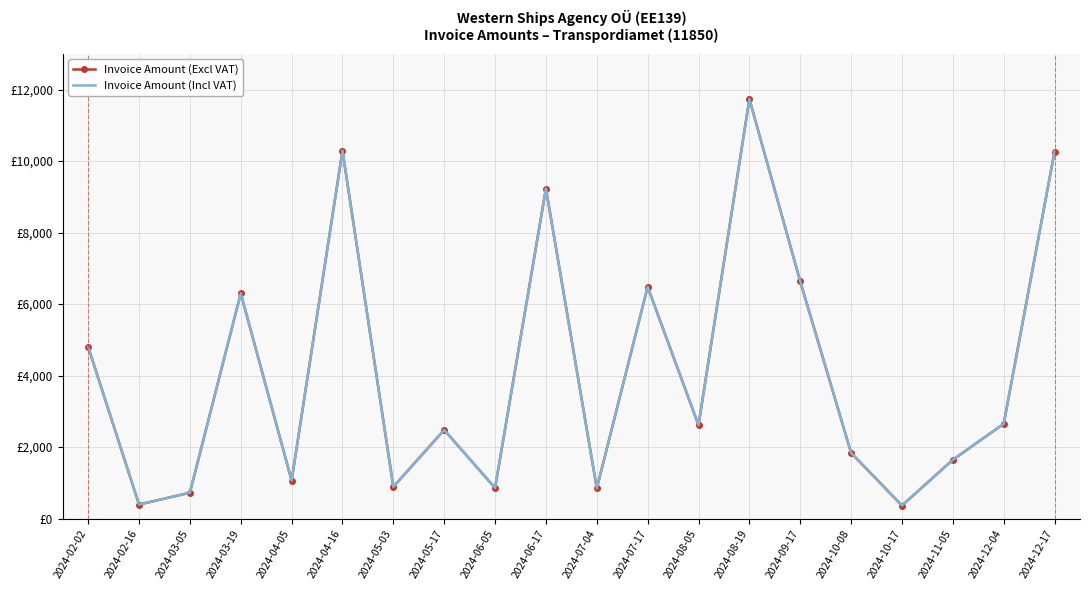

What is the total value across all series at 2024-12-04?

5302.5